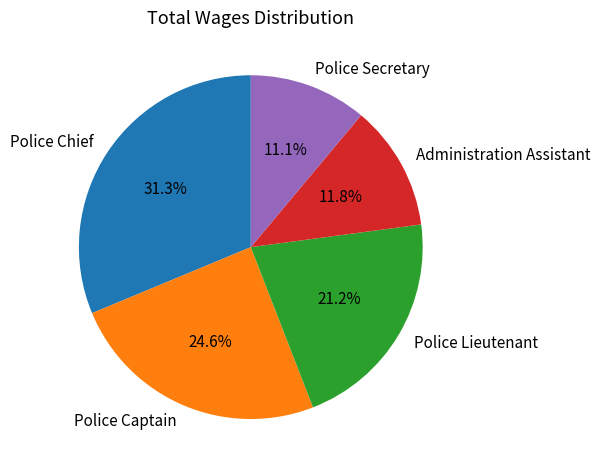

Is the sum of Police Captain and Administration Assistant greater than half?

No